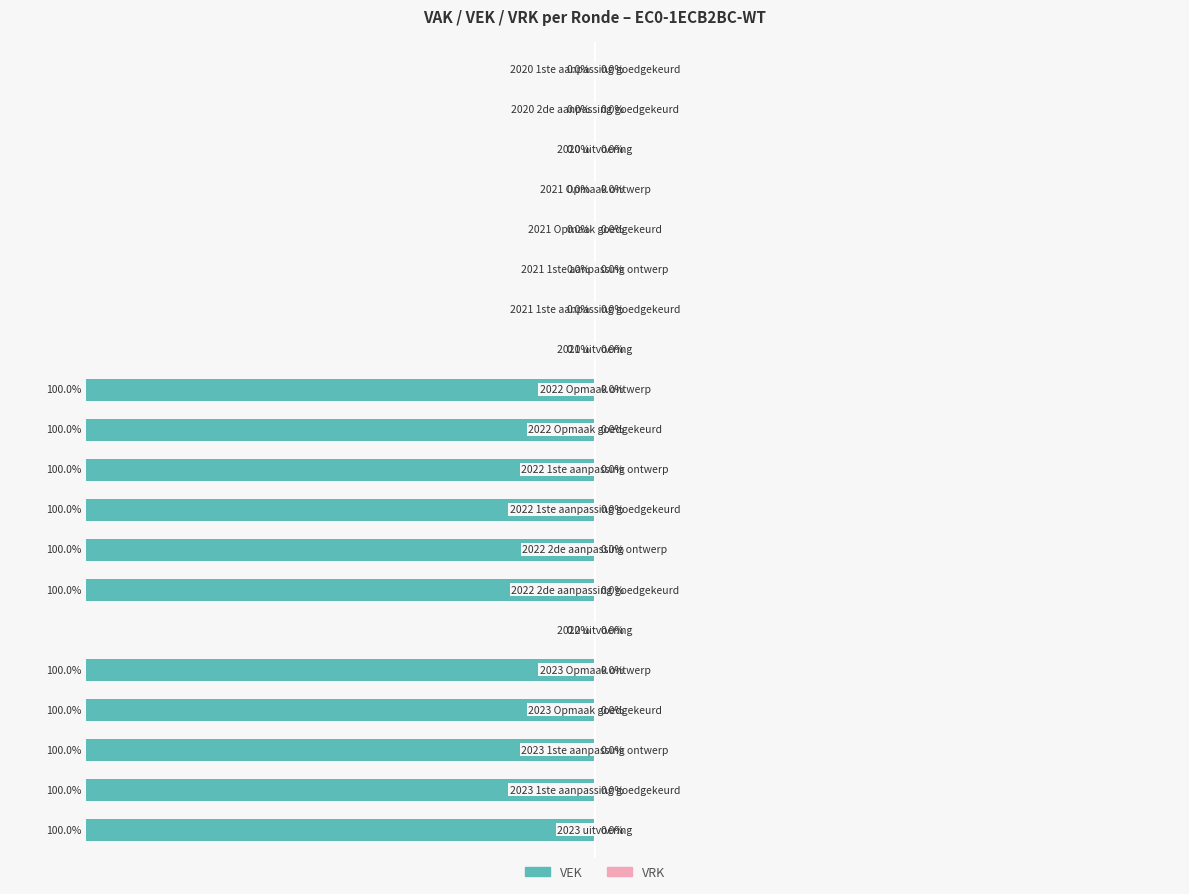

What is the minimum value shown in the chart?

-100.0